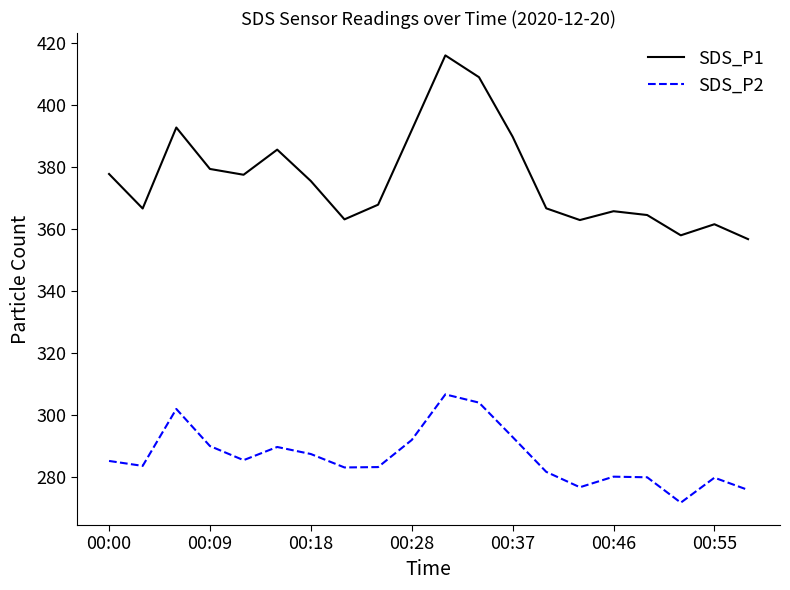

What is the maximum value for SDS_P1?

415.9